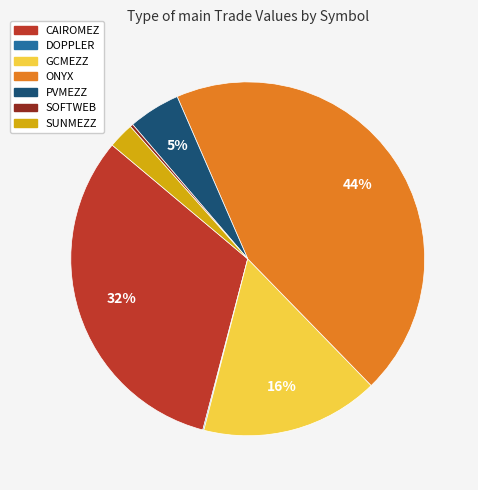

To the nearest percent, what is the difference between the largest and smallest slice percentages?

44%